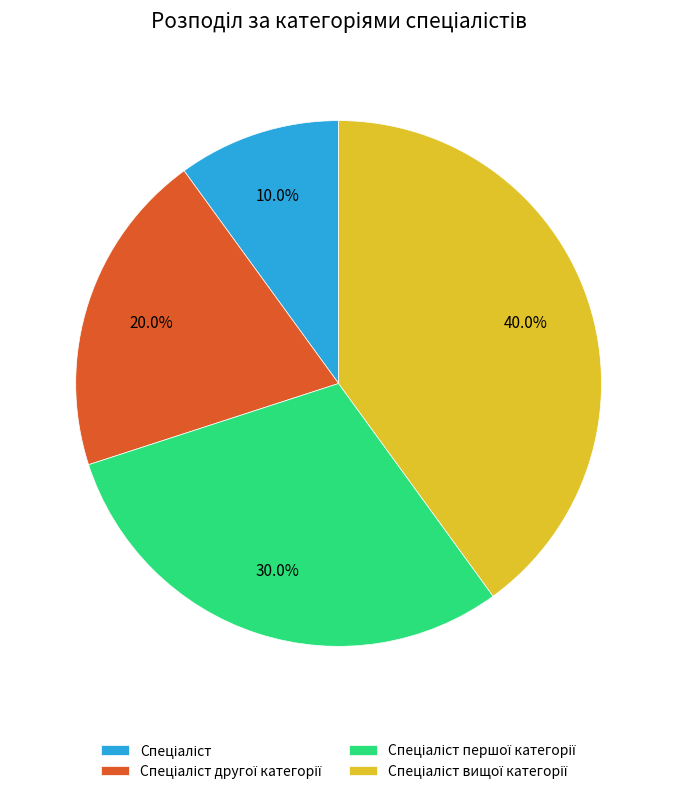

Is there a majority slice in this chart?

No